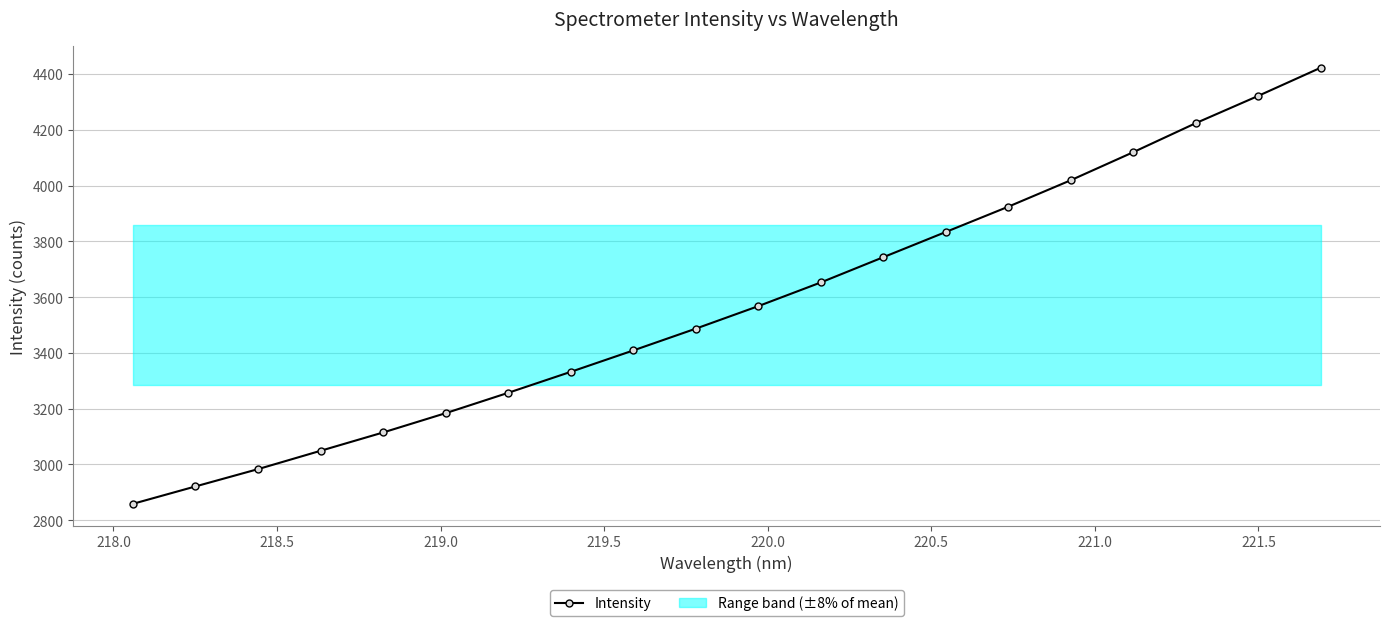

Reading left to right, what are all the values shown in this chart?

2858.9	2921.3	2983.3	3049.0	3114.7	3184.0	3256.9	3332.1	3408.8	3486.9	3567.7	3652.6	3743.1	3833.5	3924.2	4019.1	4119.6	4223.6	4321.4	4422.4